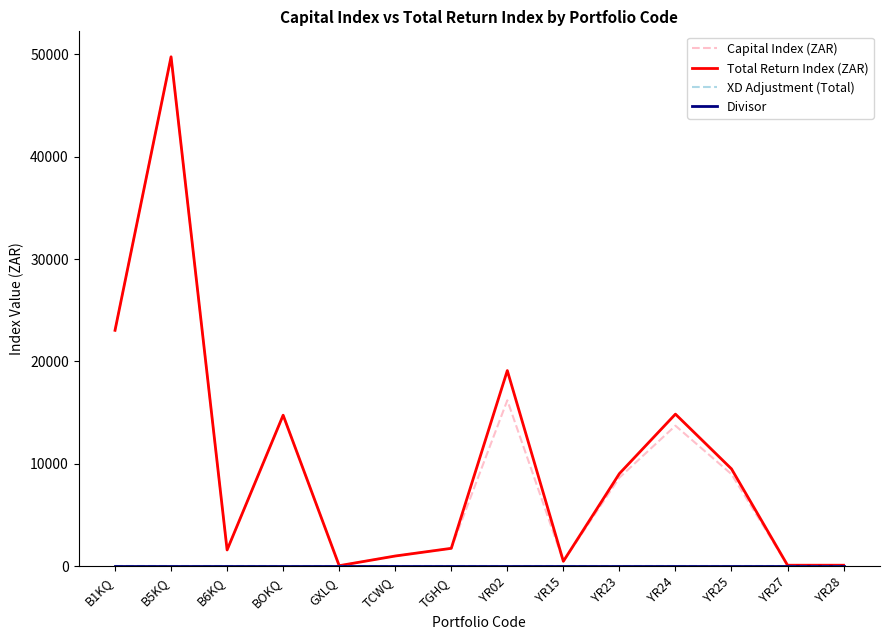

True or false: Capital Index (ZAR) and Divisor intersect in this chart.

False